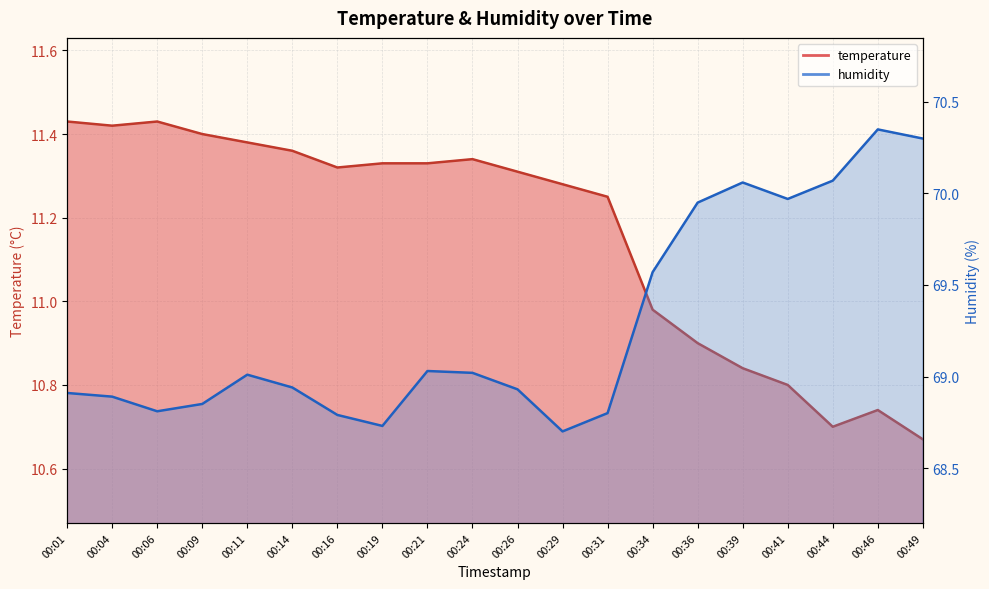

What is the total value across all series at 00:11?

80.4